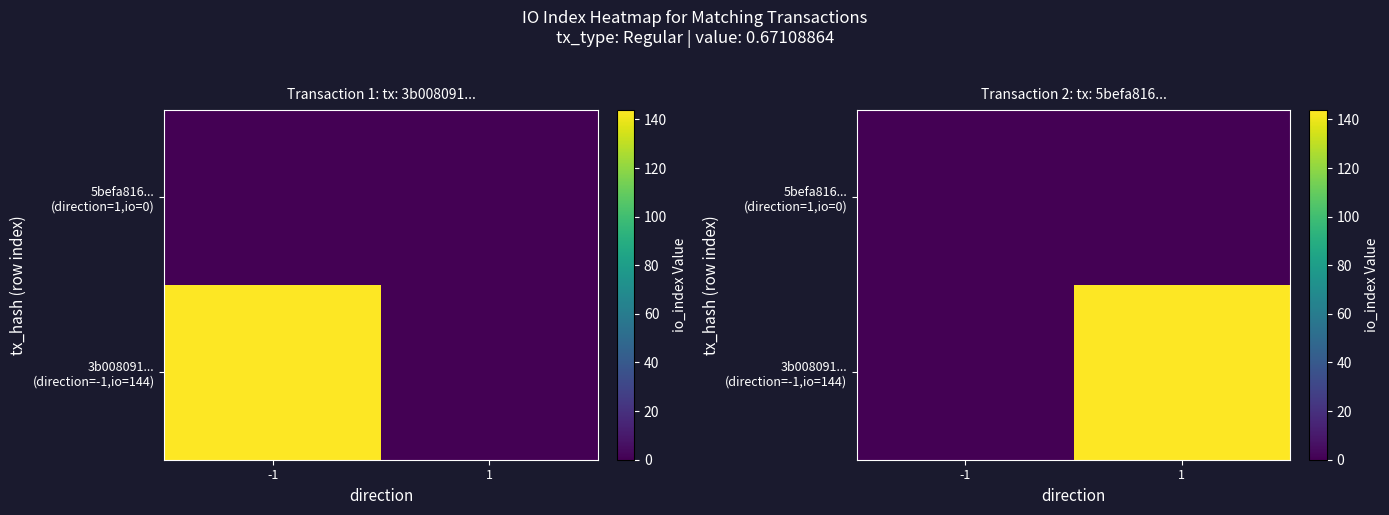

Rank the series at -1 from highest to lowest value.

3b008091... (direction=-1,io=144), 5befa816... (direction=1,io=0)